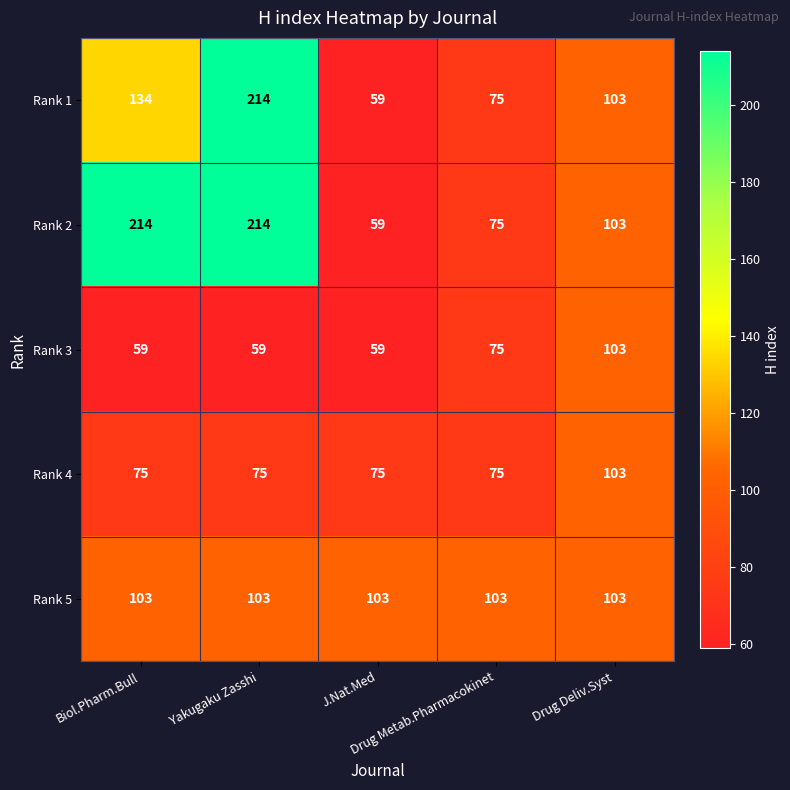

Count the Rank 1 values in the range 75 to 134.

3